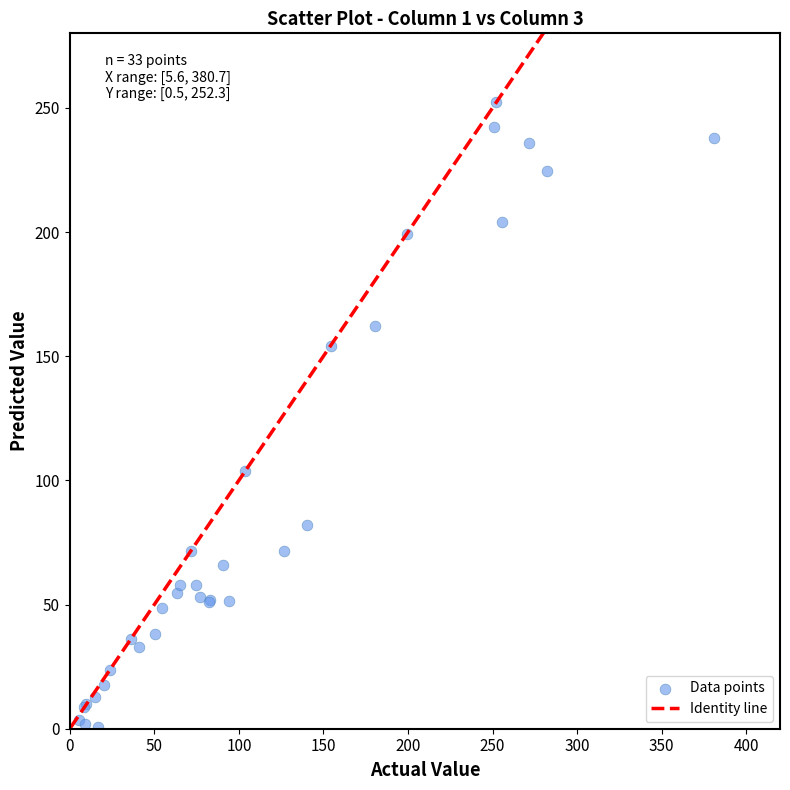

What Y value in the scatter plot is closest to 126?

103.9